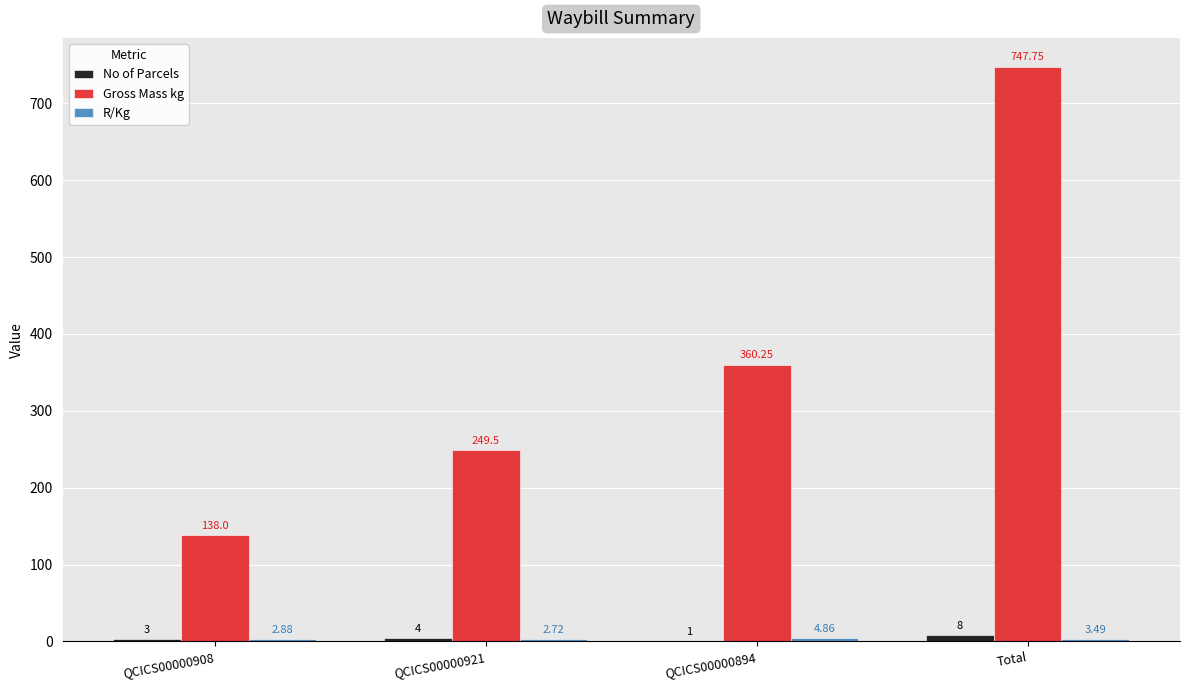

Which series changed the most between QCICS00000921 and QCICS00000894?

Gross Mass kg